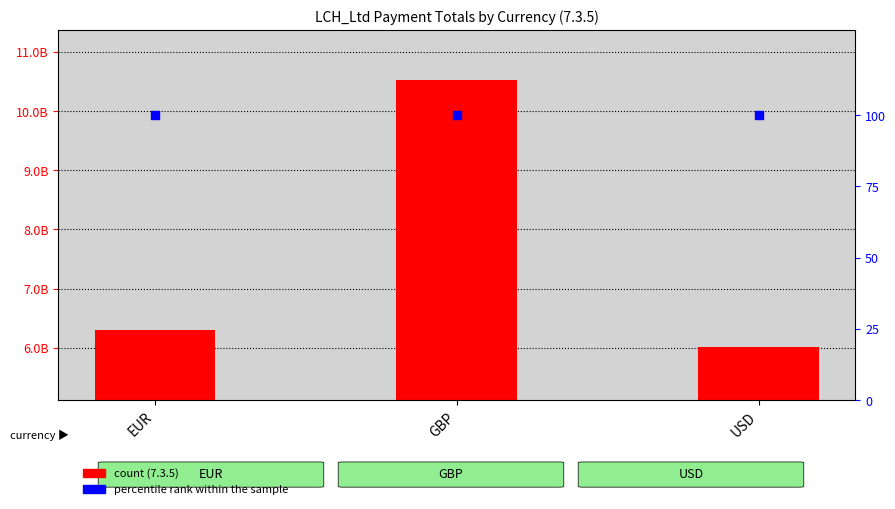

What is the ratio of the value at USD to the value at EUR?

1.0